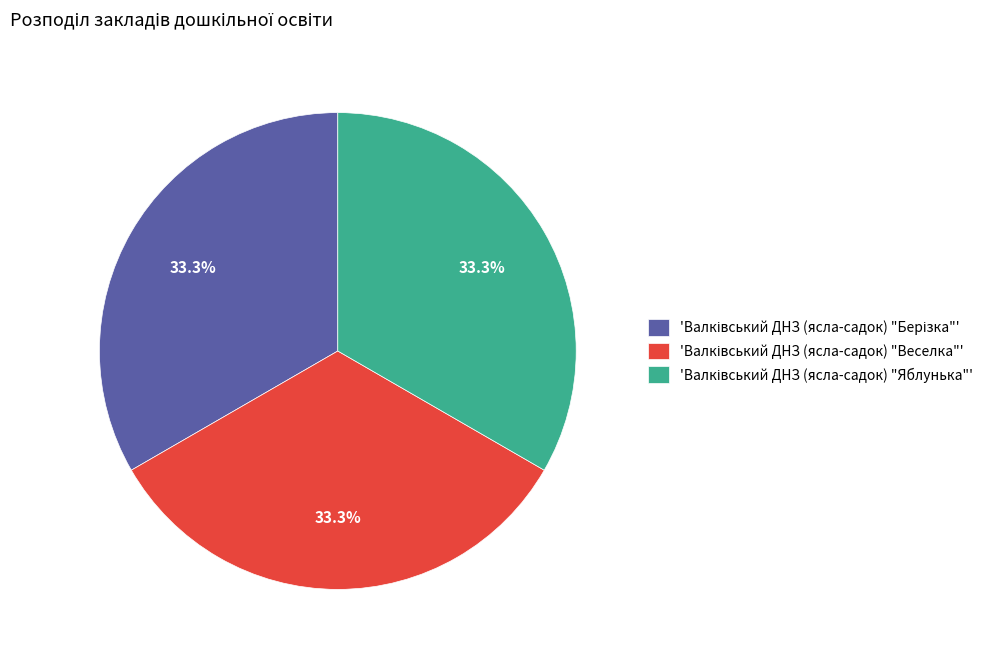

Does any single category account for the majority?

No